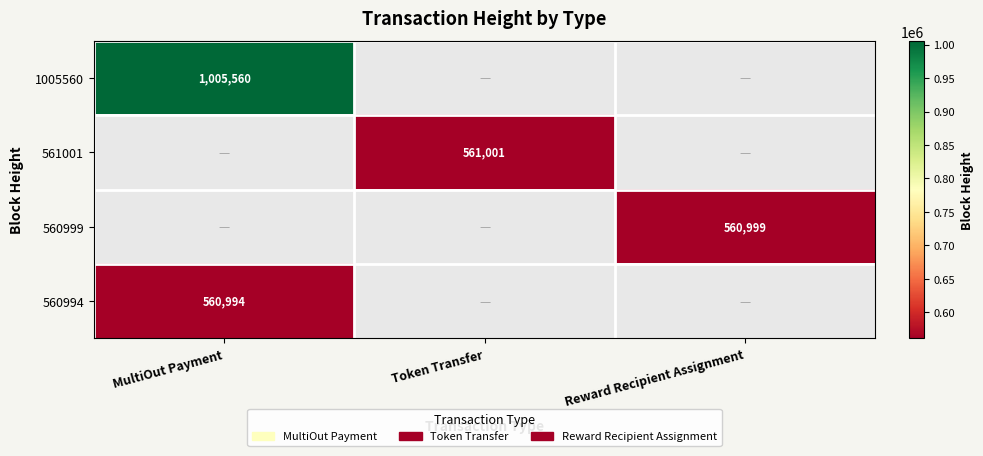

The 561001 series shows 235839 at Token Transfer. True or false?

False